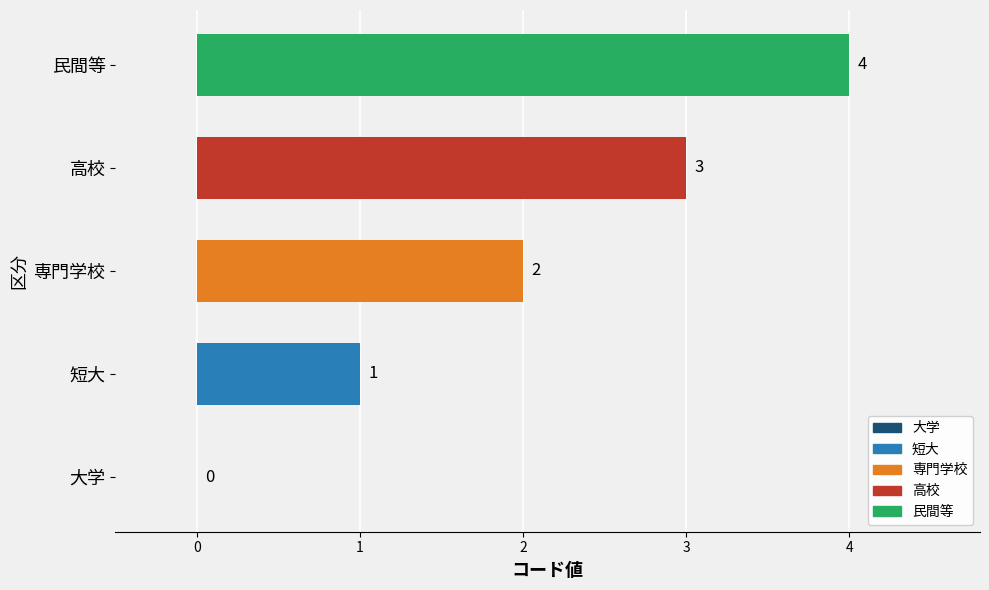

What is the sum of all values?

10